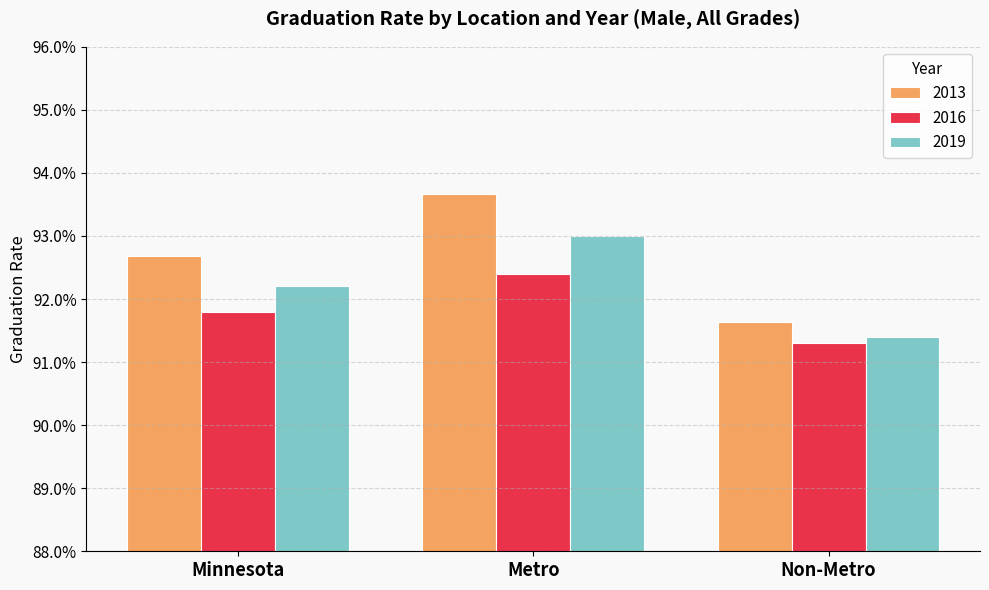

Rank the series at Metro from lowest to highest value.

2016, 2019, 2013